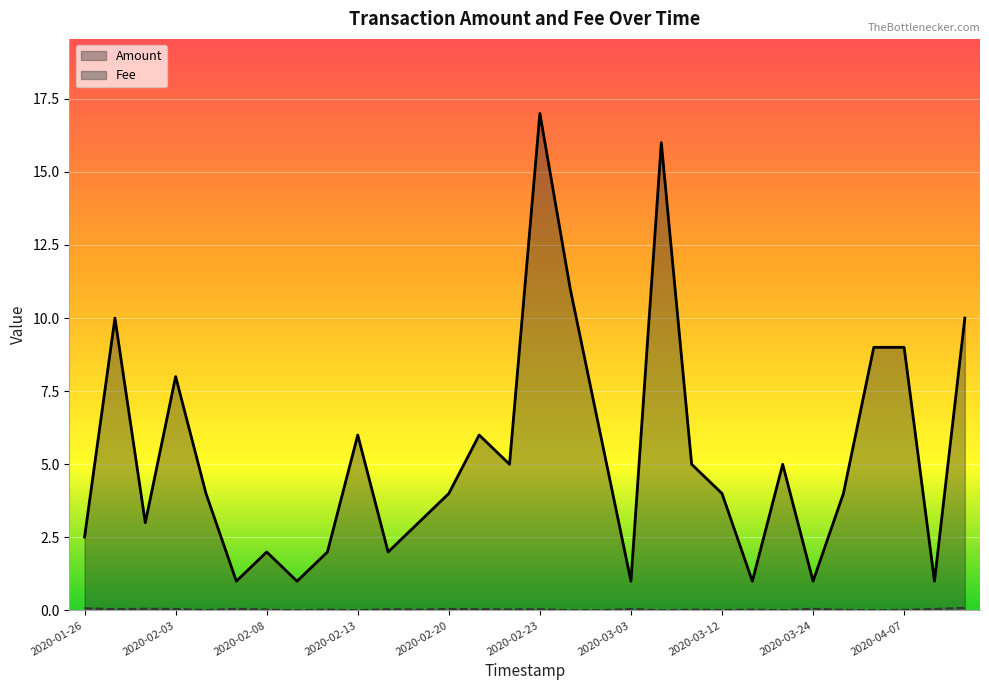

True or false: Amount and Fee cross at least once.

False